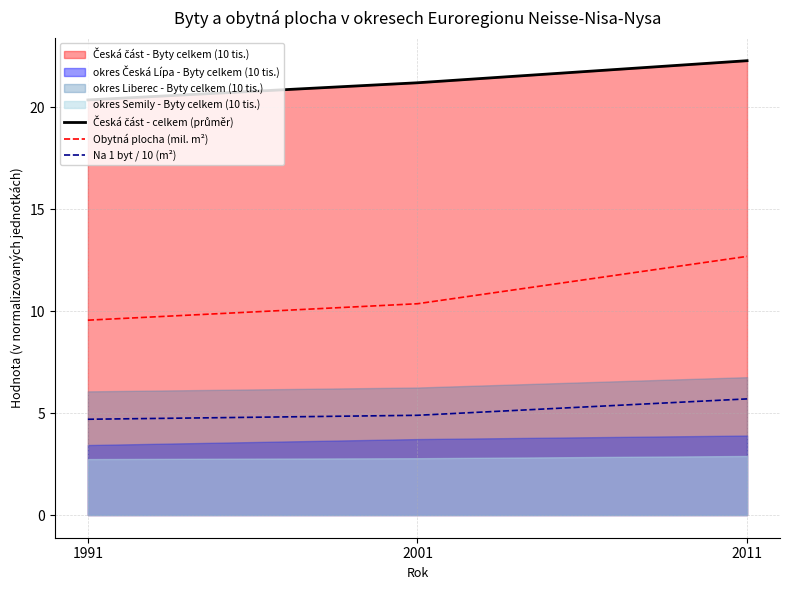

At which category does the chart reach its peak across all series?

2011